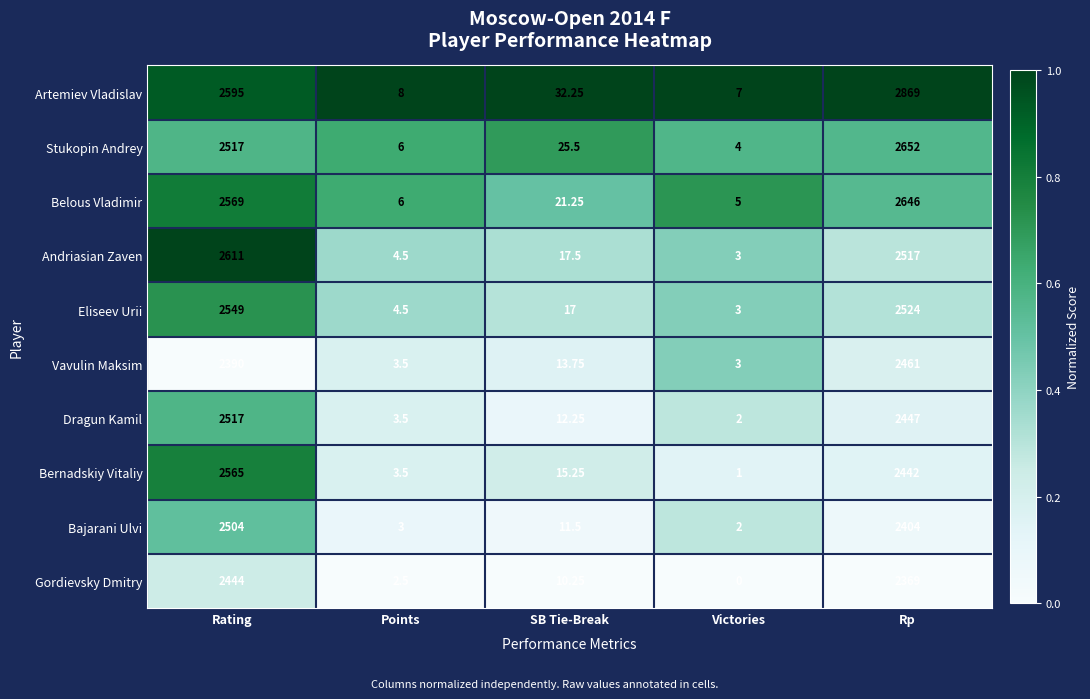

Which series has the widest spread of values?

Artemiev Vladislav